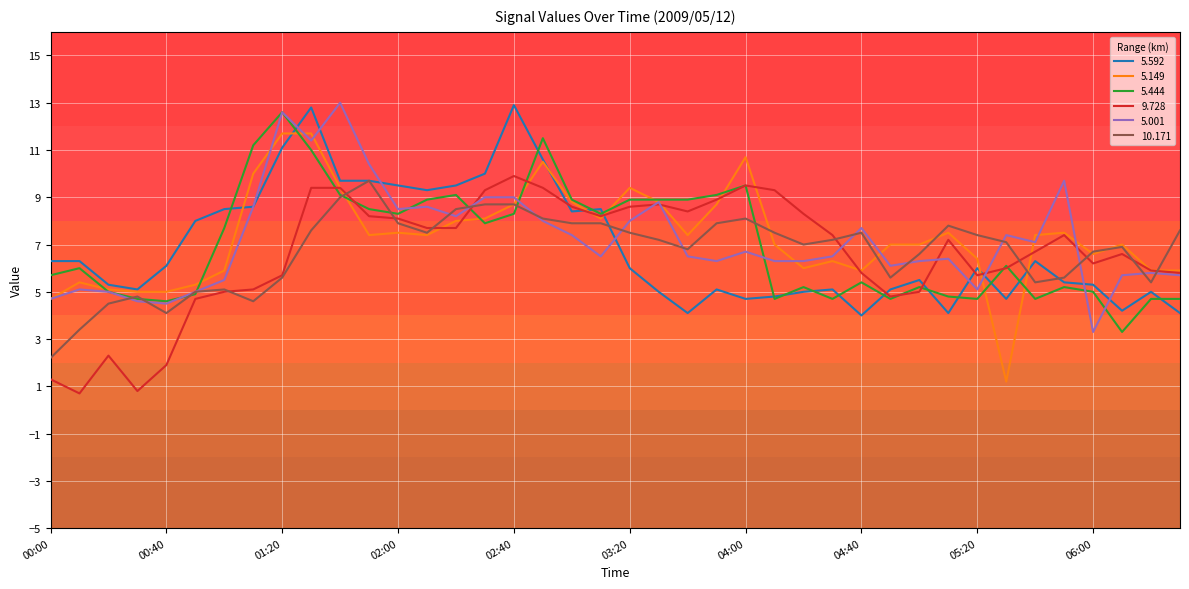

What is the smallest value displayed?

0.7